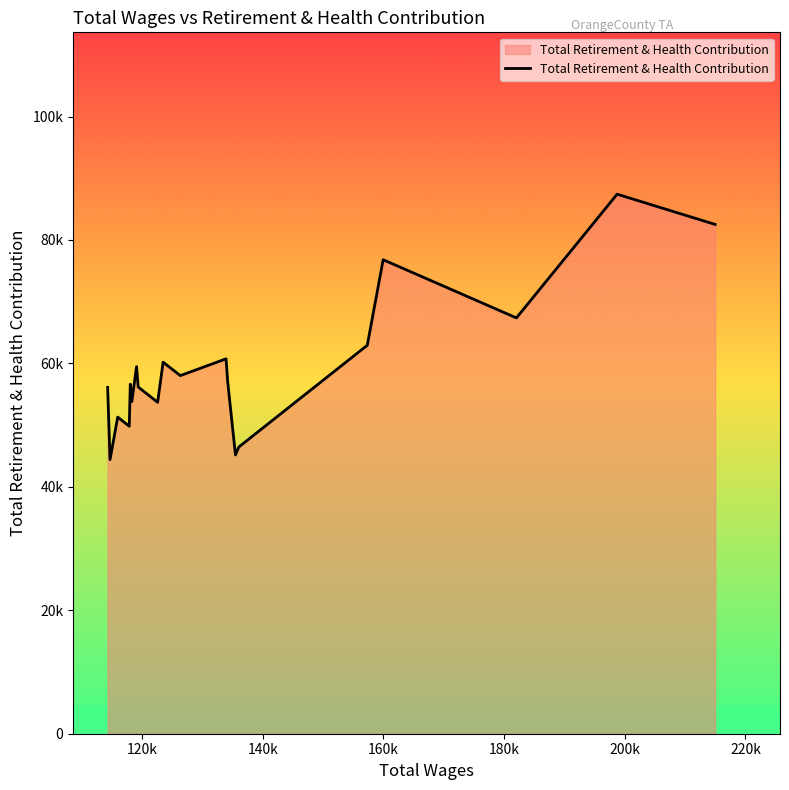

What is the difference between the maximum and minimum values?

43012